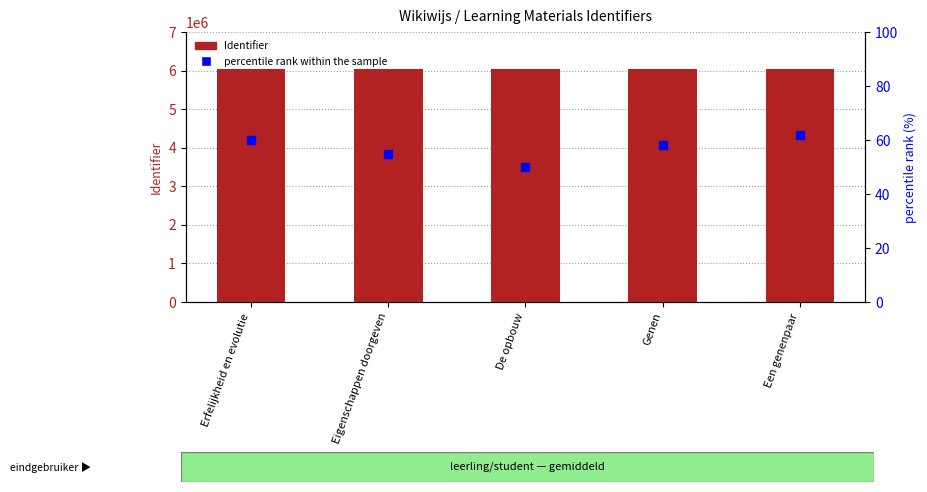

At which category is the sum across all series the highest?

Een genenpaar